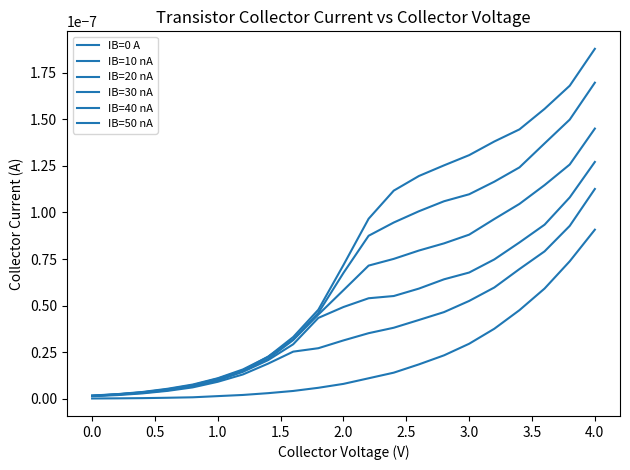

True or false: IB=40 nA and IB=50 nA intersect in this chart.

True